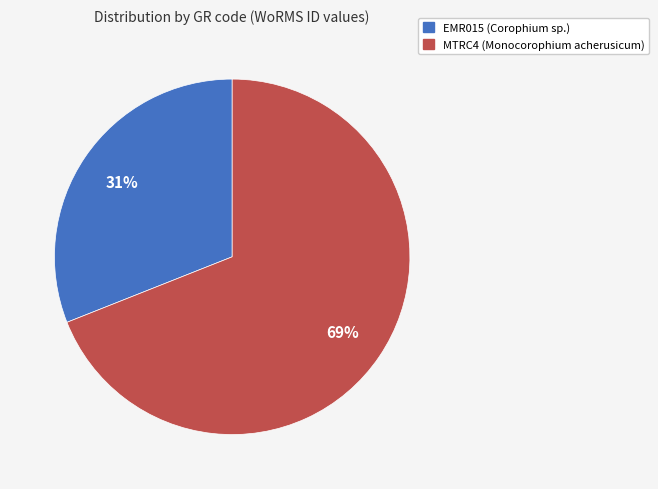

How many segments does this pie chart have?

2